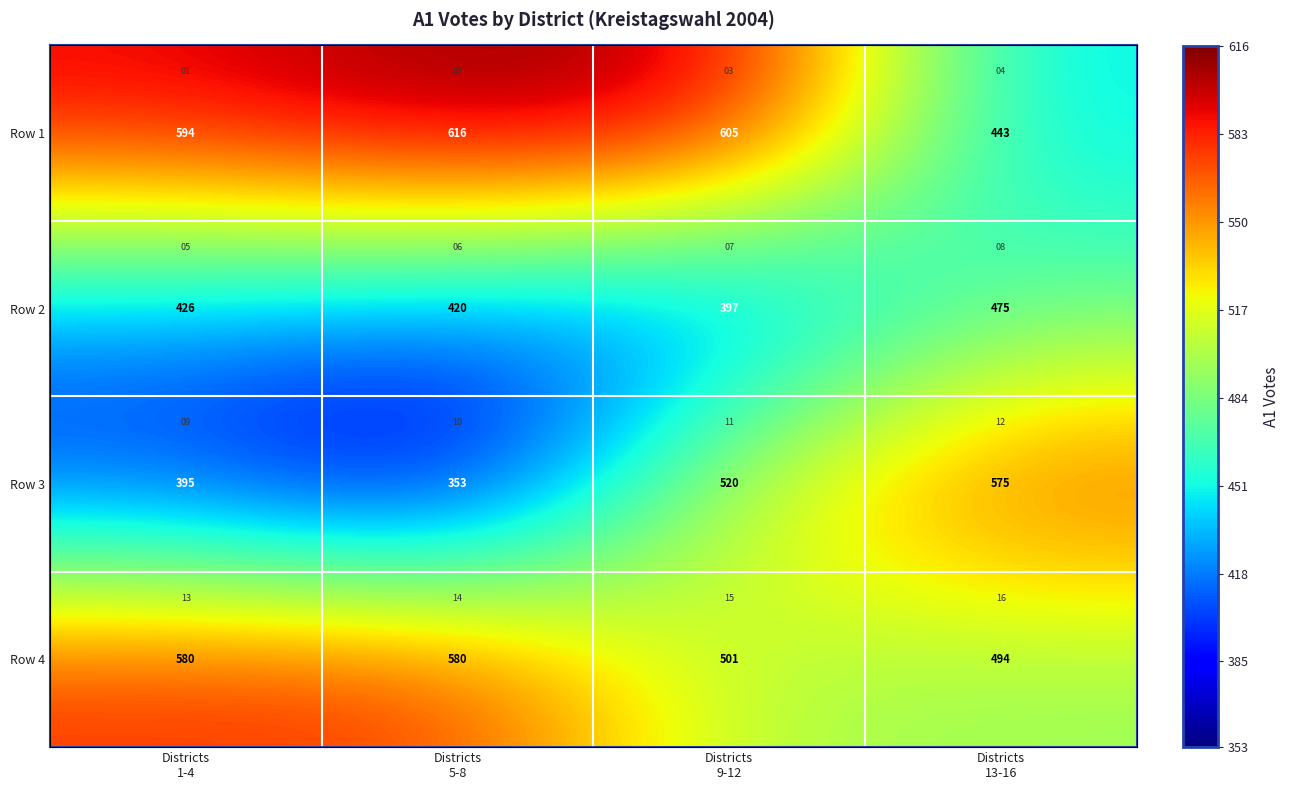

Between Districts
1-4 and Districts
13-16, which is larger?

Districts
1-4